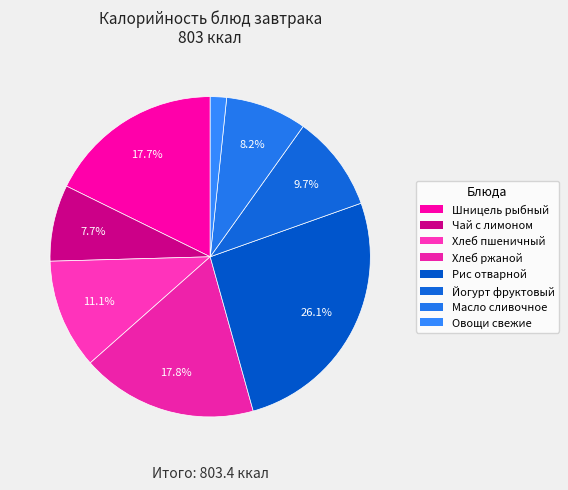

How many slices are in this pie chart?

8